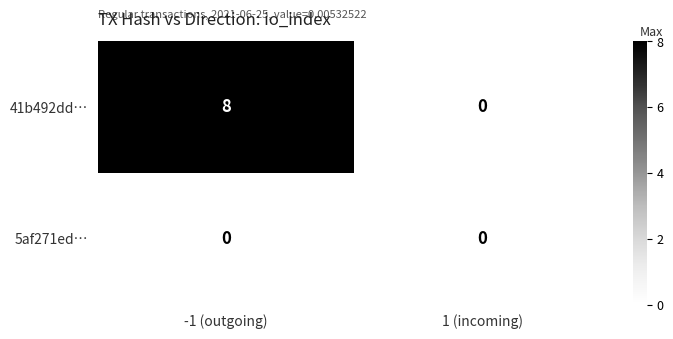

At -1 (outgoing), list the series in order from smallest to largest.

5af271ed…, 41b492dd…